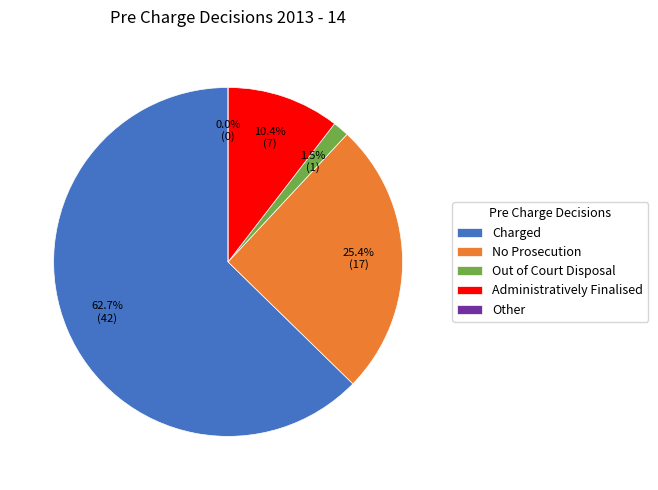

What is the ratio of the value at Out of Court Disposal to the value at Administratively Finalised?

0.1